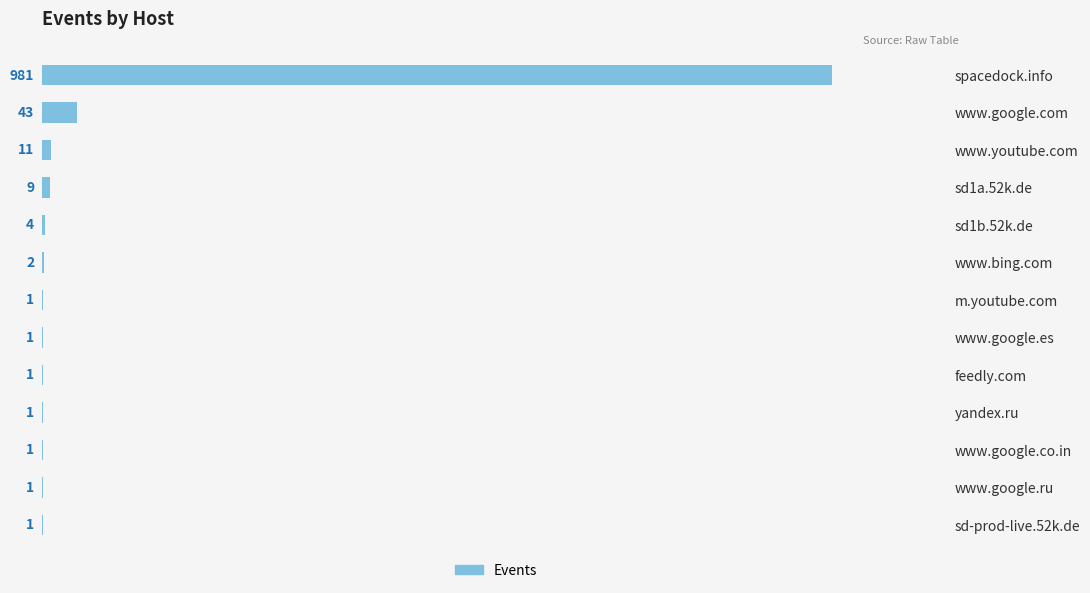

Reading top to bottom, list all the values displayed in this chart.

spacedock.info=981	www.google.com=43	www.youtube.com=11	sd1a.52k.de=9	sd1b.52k.de=4	www.bing.com=2	m.youtube.com=1	www.google.es=1	feedly.com=1	yandex.ru=1	www.google.co.in=1	www.google.ru=1	sd-prod-live.52k.de=1